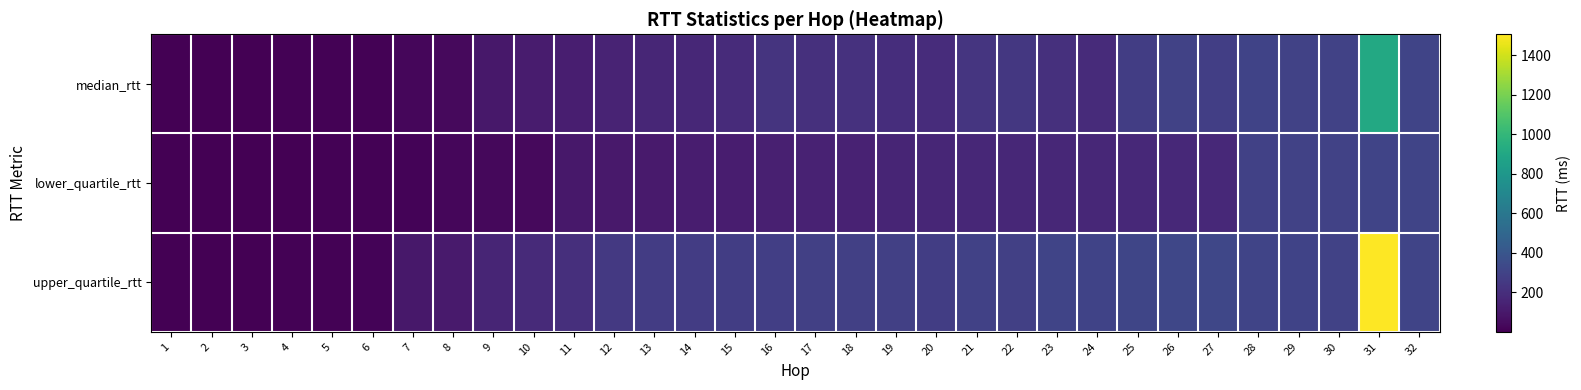

Reading right to left, what are all the values shown in this chart?

median_rtt: 32=306.7	31=908.4	30=298.0	29=298.7	28=304.1	27=278.7	26=294.5	25=272.6	24=183.6	23=210.9	22=246.8	21=235.0	20=190.0	19=198.7	18=216.8	17=206.7	16=224.6	15=187.7	14=169.2	13=164.4	12=151.8	11=127.8	10=113.0	9=97.6	8=38.5	7=25.3	6=11.8	5=11.1	4=6.9	3=1.3	2=1.3	1=0.6
lower_quartile_rtt: 32=306.7	31=311.9	30=296.8	29=295.4	28=292.0	27=176.8	26=176.1	25=176.1	24=169.7	23=168.1	22=168.9	21=165.5	20=161.7	19=155.3	18=146.4	17=142.4	16=132.4	15=123.9	14=119.7	13=111.7	12=105.3	11=94.8	10=37.2	9=32.6	8=24.2	7=18.1	6=11.1	5=10.9	4=2.8	3=1.2	2=1.2	1=0.6
upper_quartile_rtt: 32=306.7	31=1505.0	30=299.1	29=303.7	28=309.2	27=321.1	26=319.3	25=313.5	24=303.7	23=309.8	22=287.9	21=293.7	20=274.3	19=283.1	18=286.2	17=284.5	16=280.7	15=273.8	14=269.8	13=269.9	12=247.5	11=204.6	10=177.7	9=158.6	8=111.4	7=97.1	6=17.2	5=11.3	4=7.1	3=1.4	2=1.4	1=0.6